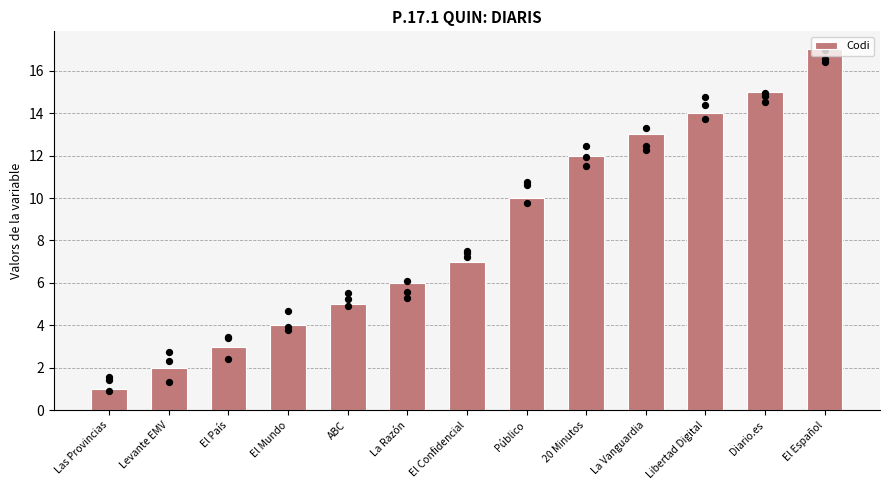

Approximately how many times larger is the value at Público compared to La Vanguardia?

0.8